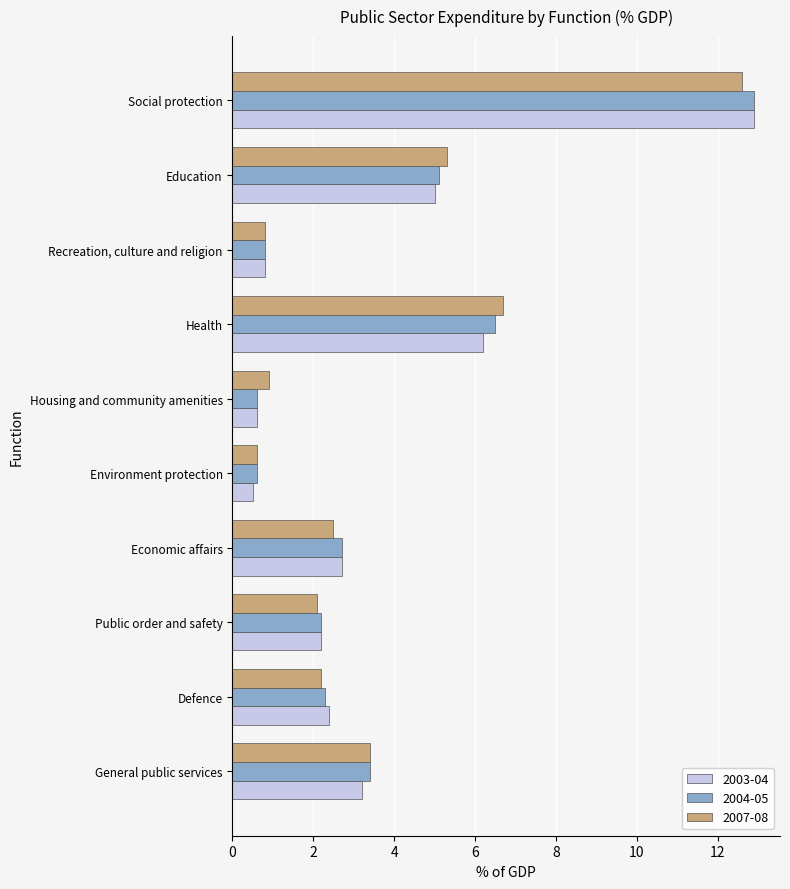

Where is 2004-05 nearest to the value 6?

Health